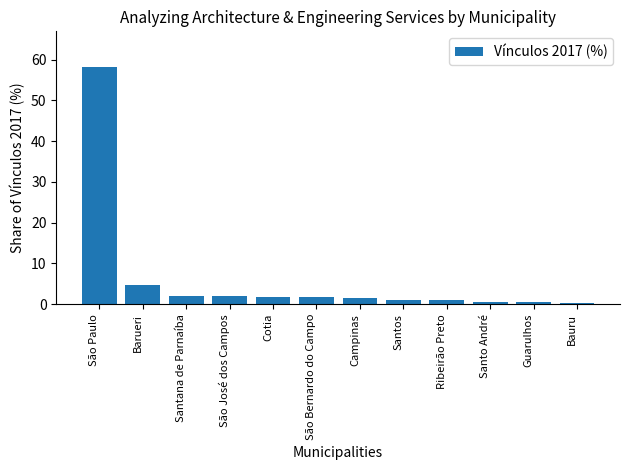

At which label is the value closest to 29?

Barueri